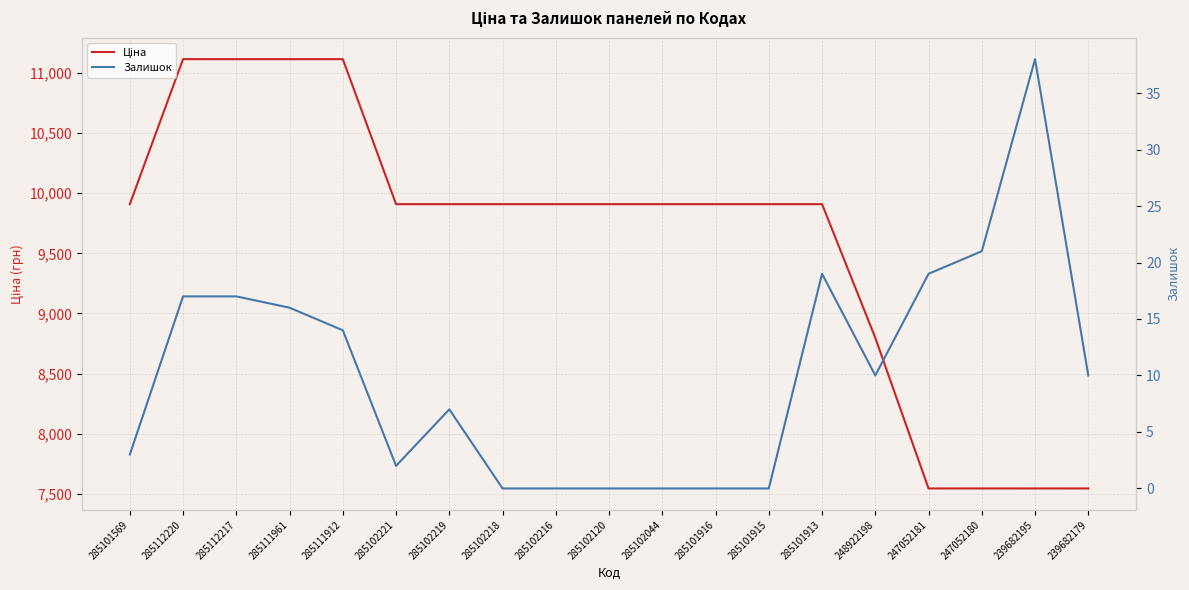

Reading right to left, what are all the values shown in this chart?

Ціна: 7545.9	7545.9	7545.9	7545.9	8797.6	9908.5	9908.5	9908.5	9908.5	9908.5	9908.5	9908.5	9908.5	9908.5	11113.6	11113.6	11113.6	11113.6	9908.5
Залишок: 10.0	38.0	21.0	19.0	10.0	19.0	0.0	0.0	0.0	0.0	0.0	0.0	7.0	2.0	14.0	16.0	17.0	17.0	3.0